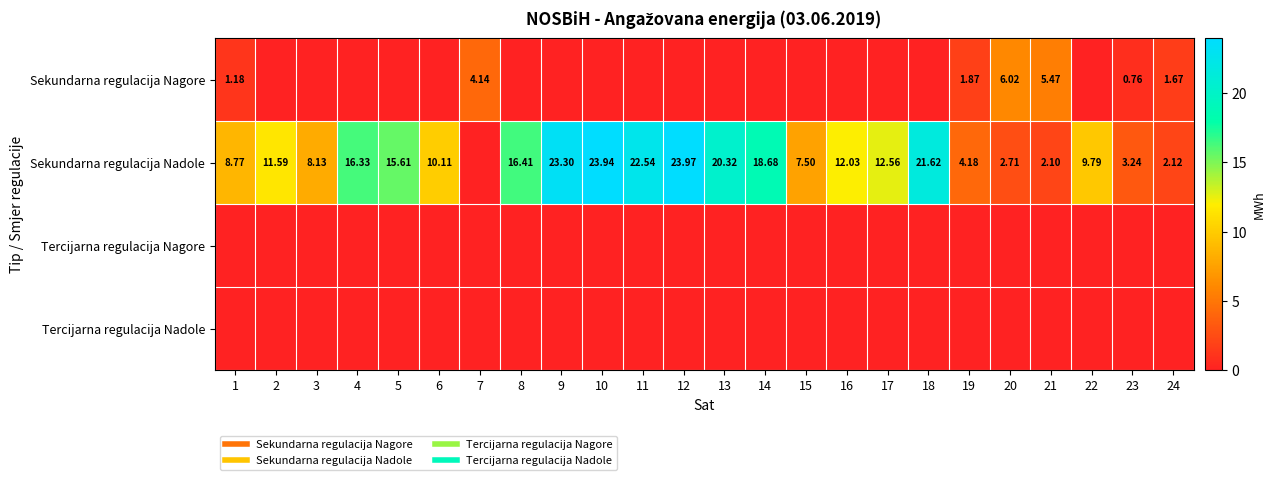

How many values in Sekundarna regulacija Nagore are above zero?

7